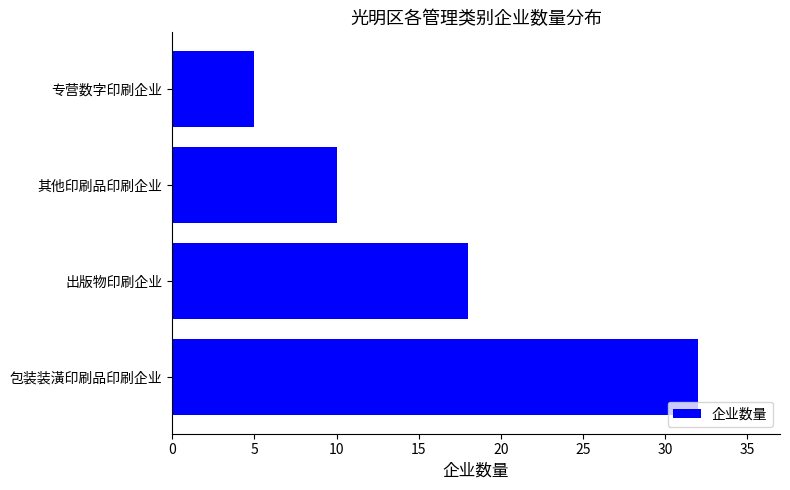

How many bars are there in total?

4